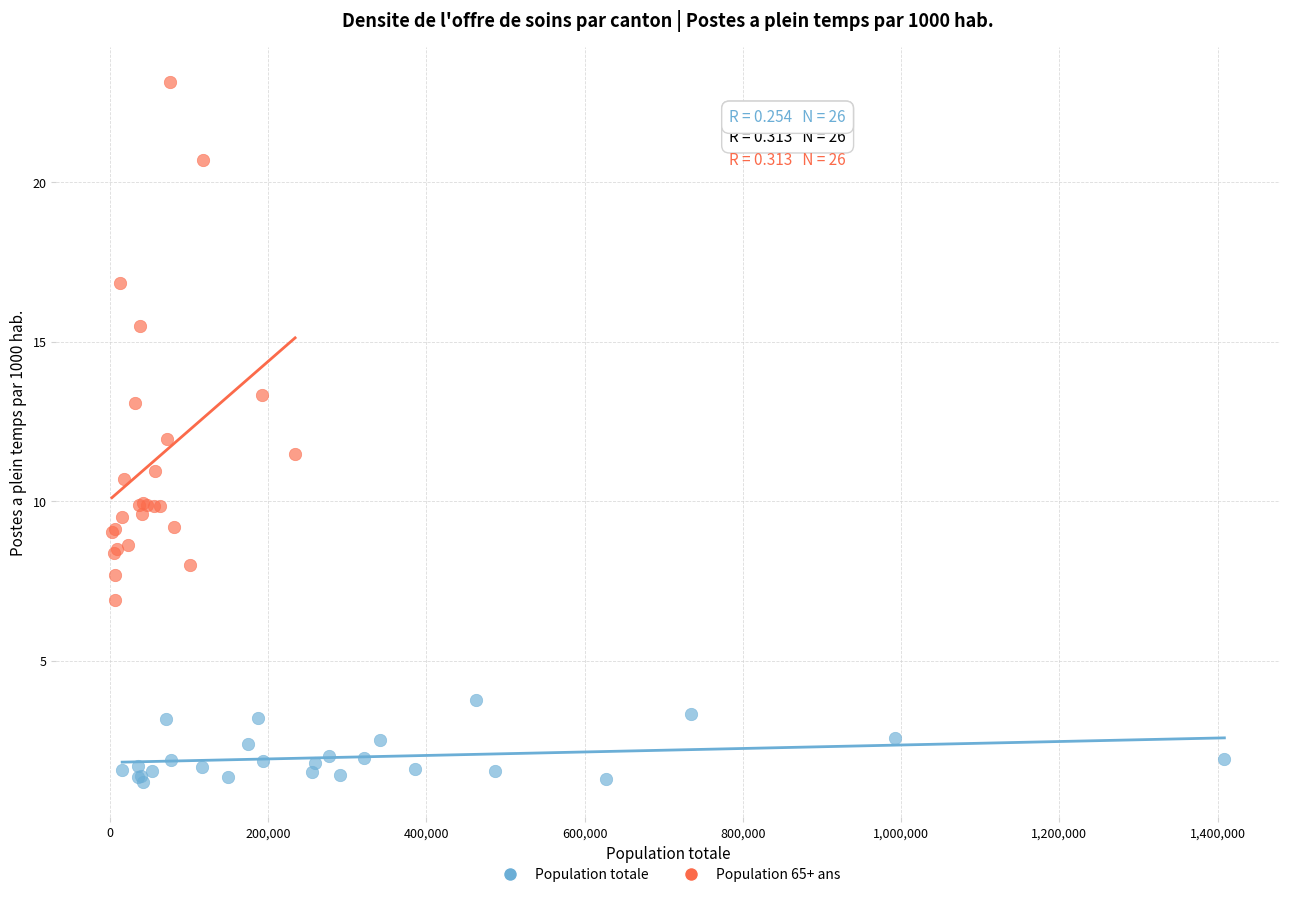

Which series contains the lowest Y value?

Population totale